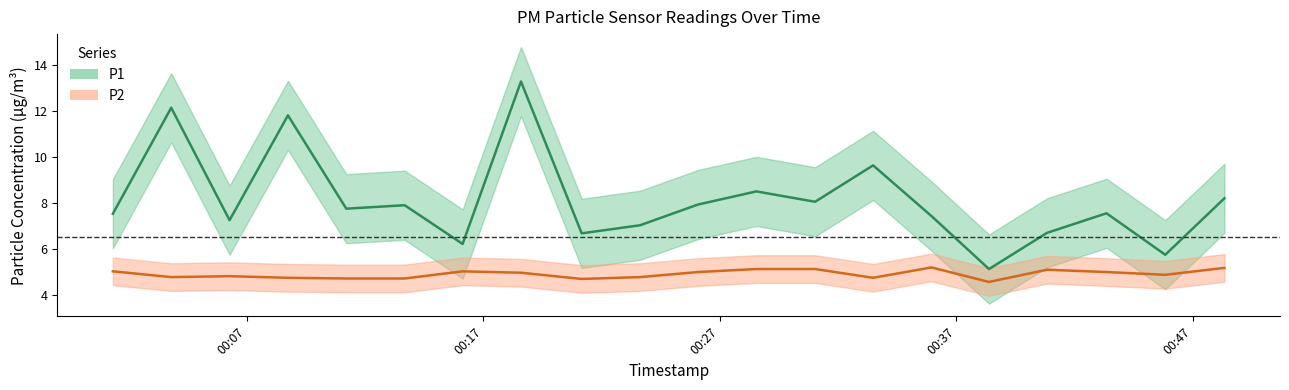

List the series in order of their overall mean, highest first.

P1, P2